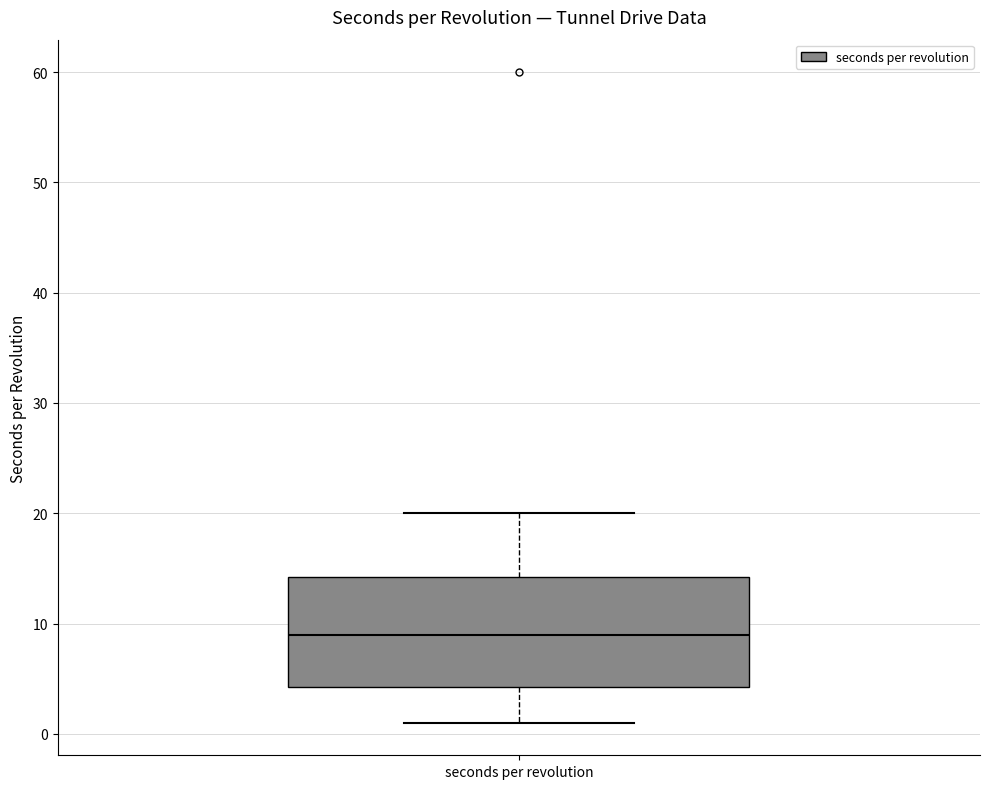

Read this box plot against the y-axis: the position of the median line, the range covered by the box, and the ends of both whiskers. The values are not printed on the chart, so give them approximately, as read against the axis.

median 9, box 4 to 14, whiskers 1 to 20